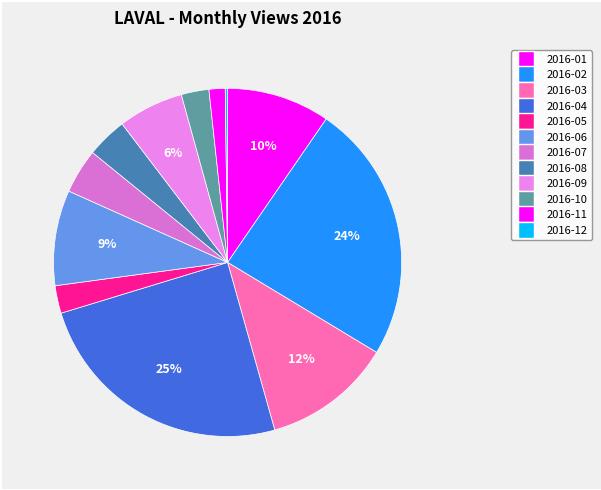

To the nearest percent, what portion does 2016-10 represent?

3%